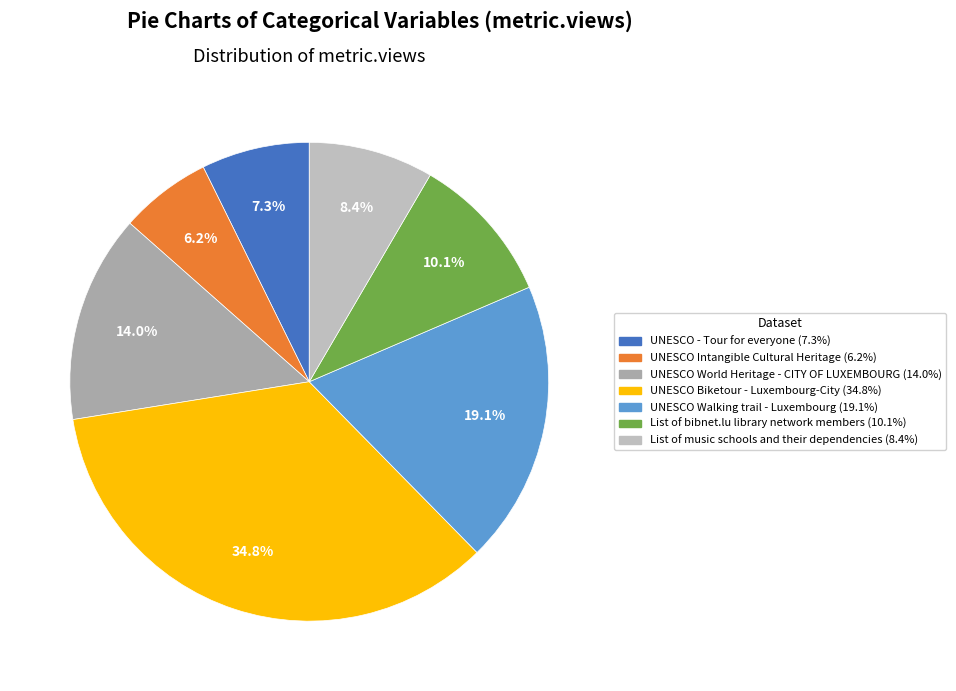

Is List of music schools and their dependencies the majority of the pie?

No